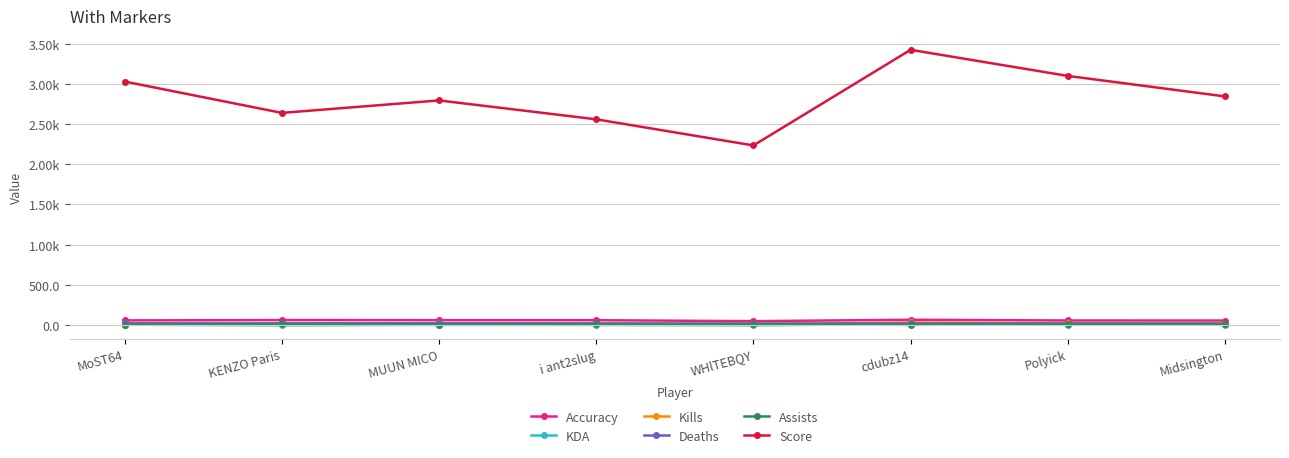

Where is Deaths nearest to the value 19?

Polyick